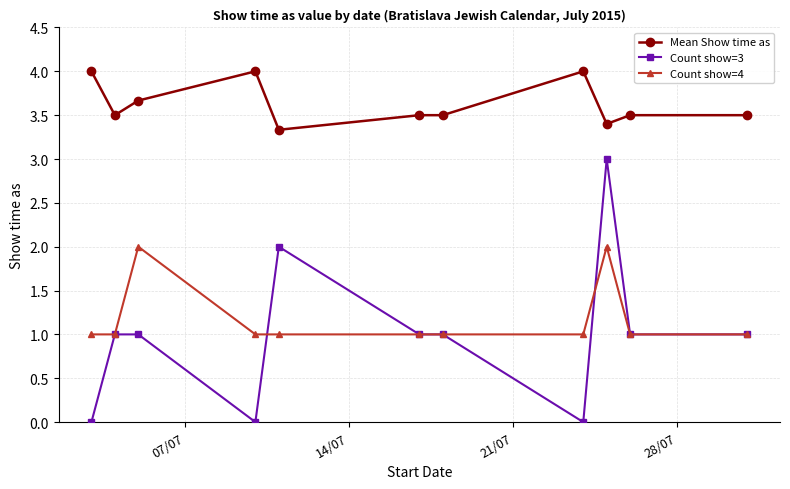

Which series has the largest total across all categories?

Mean Show time as